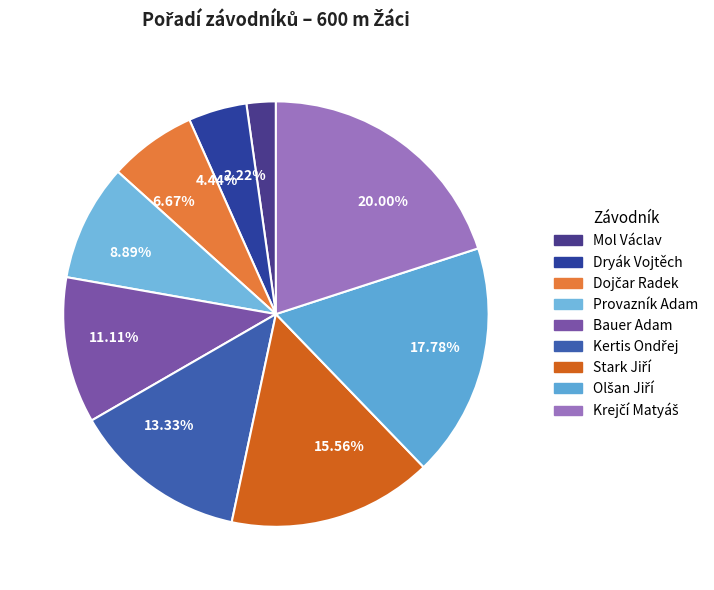

How many segments does this pie chart have?

9